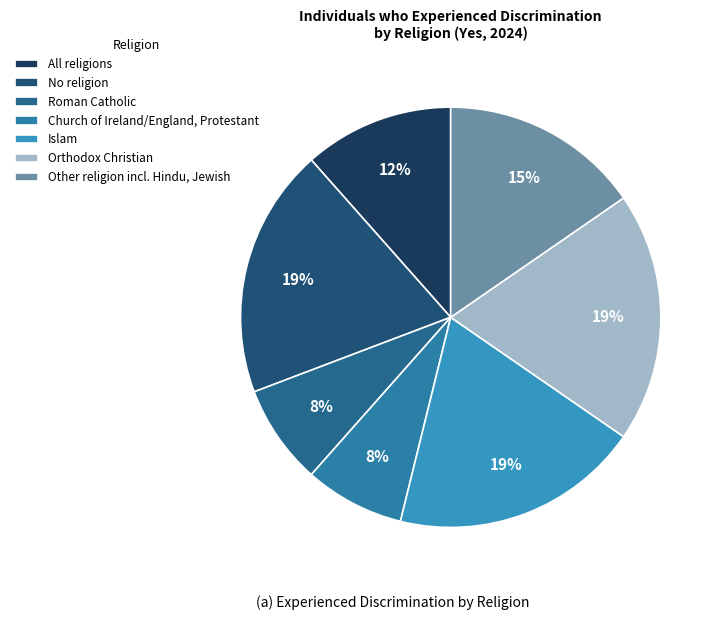

How many slices are in this pie chart?

7